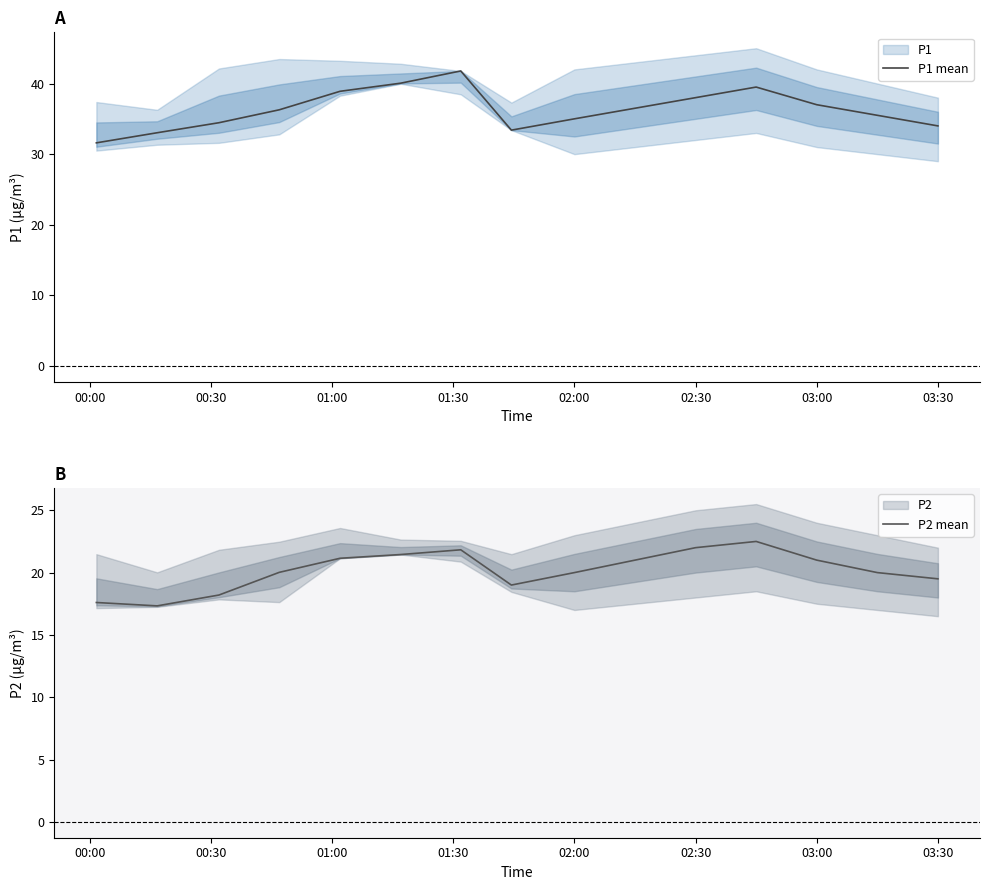

Rank the series by their maximum value, from highest to lowest.

P1 mean, P2 mean